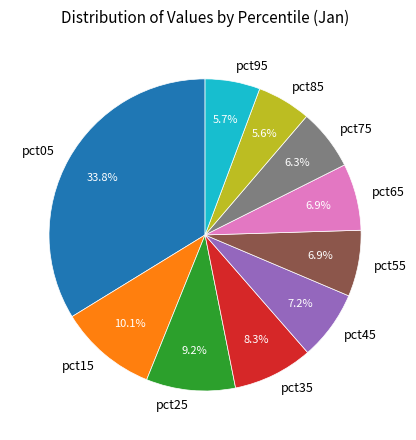

Between pct75 and pct15, which is larger?

pct15